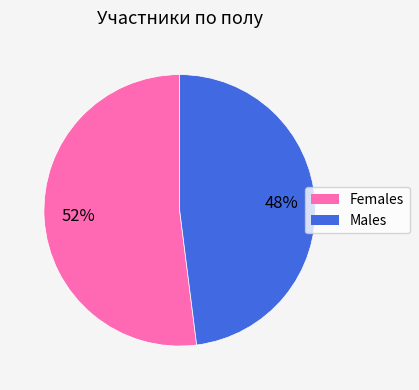

To the nearest percent, what is the difference between the largest and smallest slice percentages?

4%